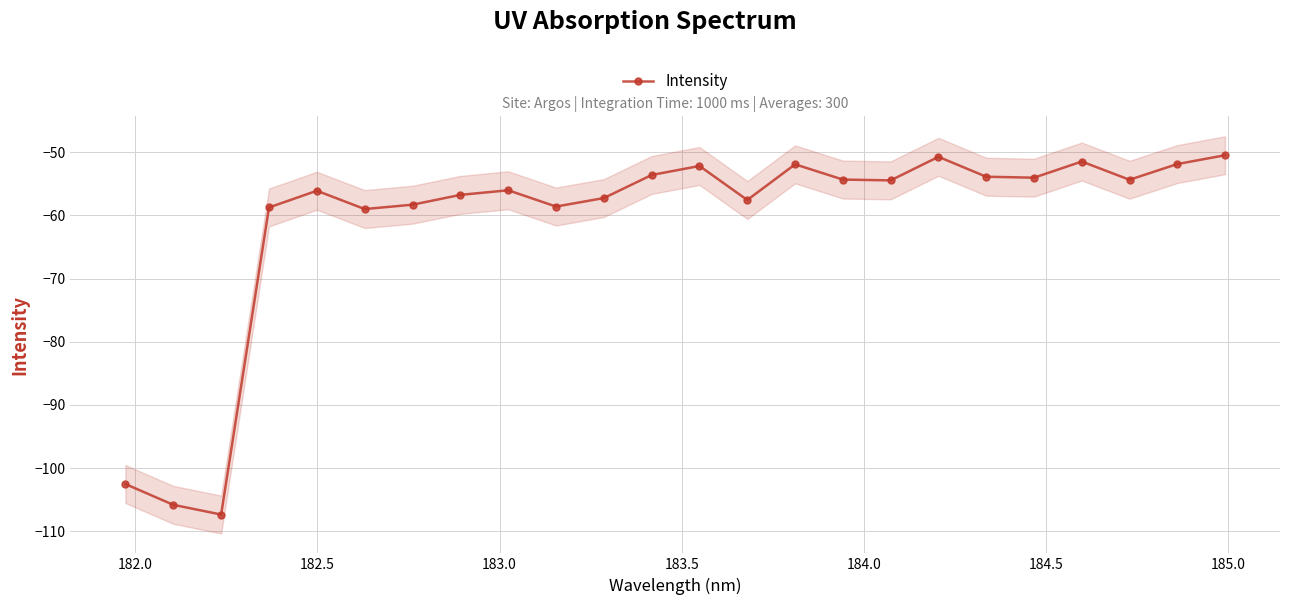

How many lines are shown in the chart?

1